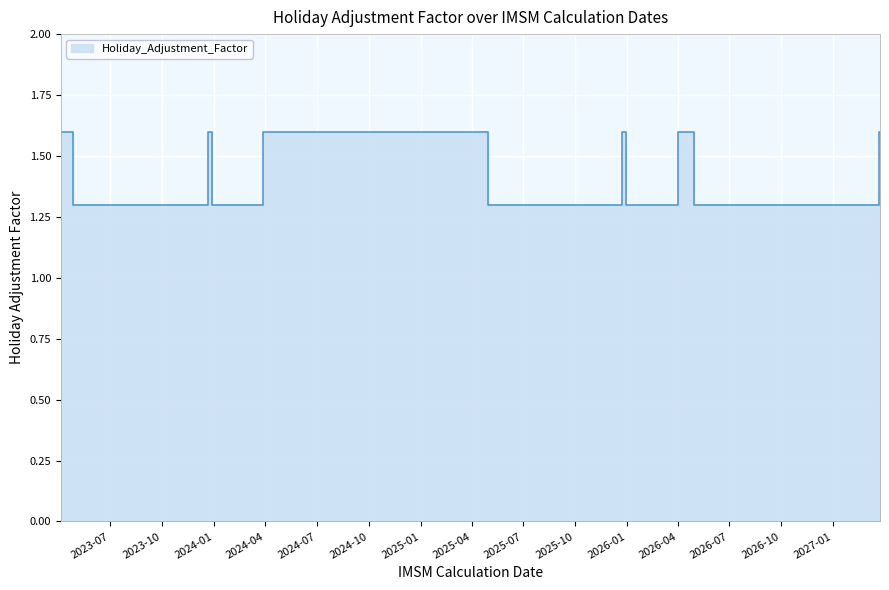

Rank the categories by value from lowest to highest.

2023-04-27, 2023-04-28, 2023-12-28, 2023-12-29, 2025-04-30, 2025-12-31, 2026-04-29, 2026-04-30, 2026-12-23, 2026-12-24, 2026-12-30, 2026-12-31, 2023-04-05, 2023-04-06, 2023-12-21, 2023-12-22, 2024-03-27, 2024-03-28, 2024-12-24, 2025-04-16, 2025-04-17, 2025-12-23, 2025-12-24, 2026-04-01, 2026-04-02, 2027-03-24, 2027-03-25